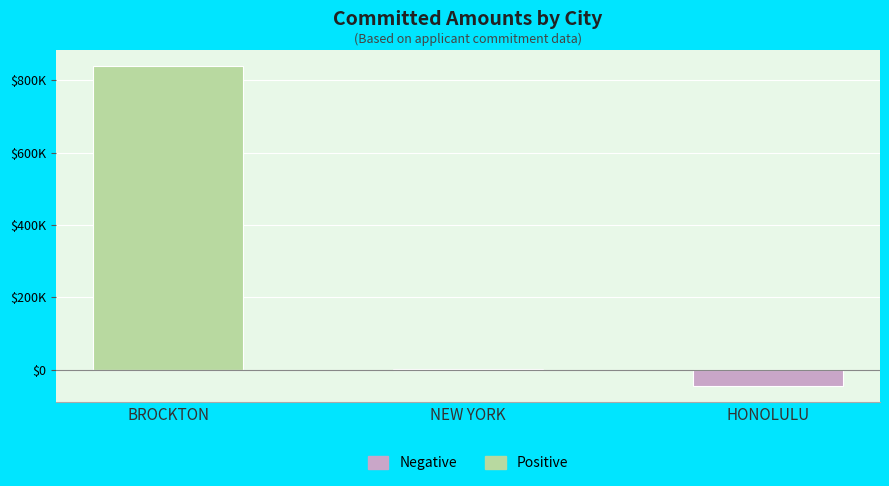

Reading left to right, transcribe all the data shown in this chart.

Positive: 839437.2	967.9	0.0
Negative: 0.0	0.0	-44679.0